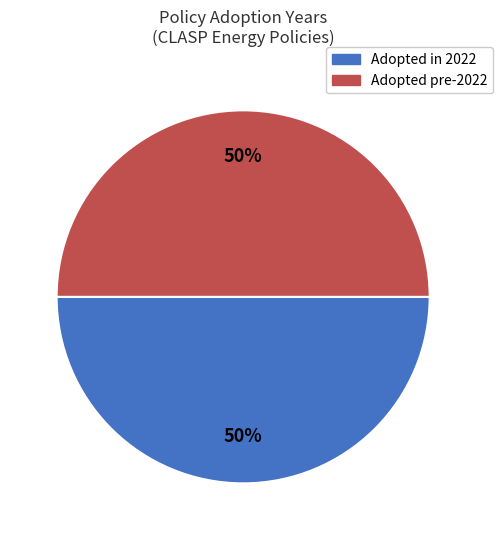

To the nearest percent, what is the average slice percentage?

50%